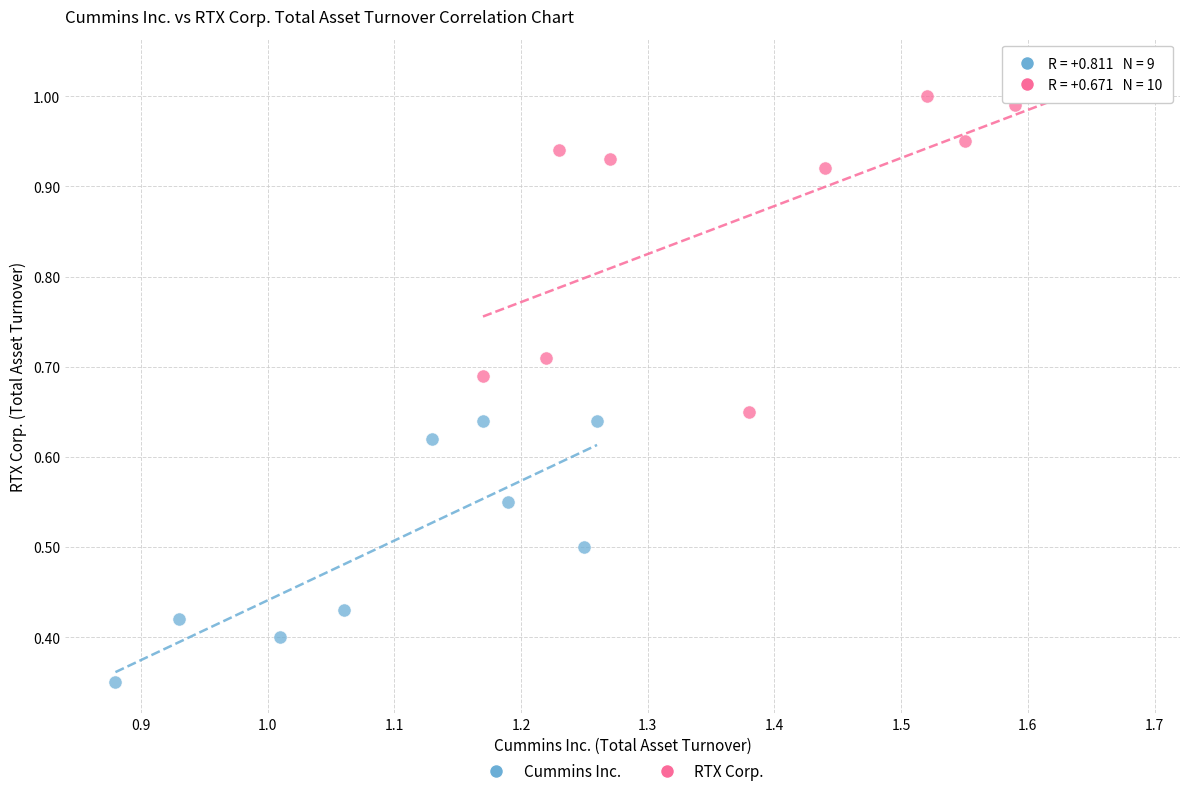

Which series contains the lowest Y value?

Cummins Inc.